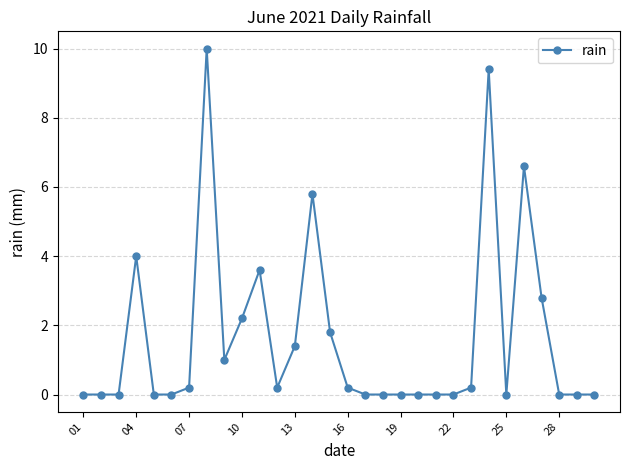

Is this an area chart (filled region under the line)?

No